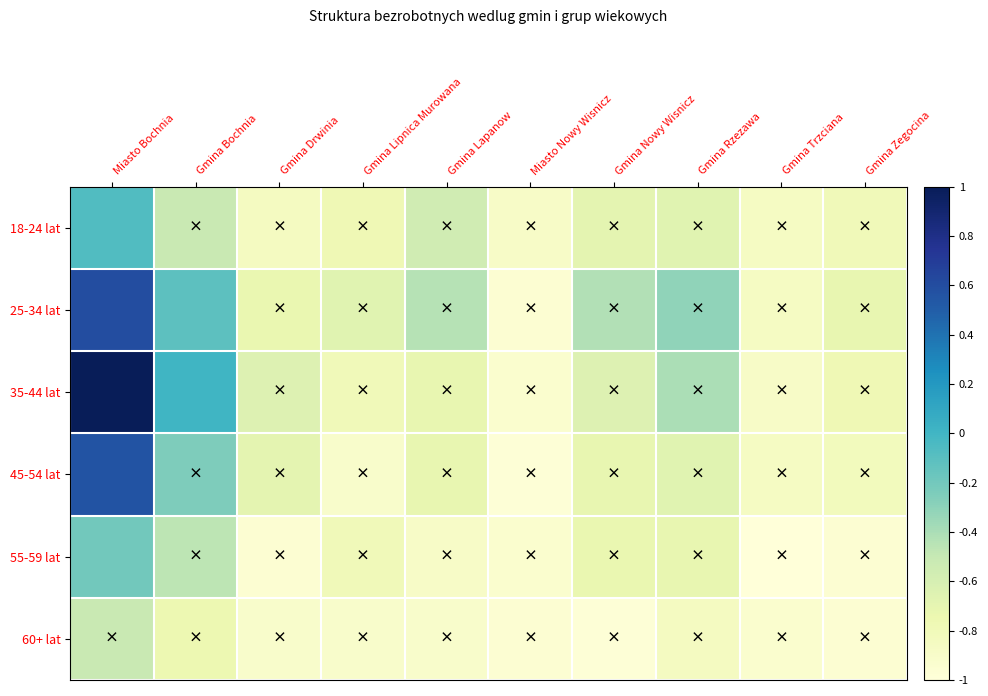

Reading right to left, list all the values displayed in this chart.

18-24 lat: Gmina Zegocina=-0.8	Gmina Trzciana=-0.9	Gmina Rzezawa=-0.7	Gmina Nowy Wisnicz=-0.7	Miasto Nowy Wisnicz=-0.9	Gmina Lapanow=-0.6	Gmina Lipnica Murowana=-0.8	Gmina Drwinia=-0.8	Gmina Bochnia=-0.5	Miasto Bochnia=-0.1
25-34 lat: Gmina Zegocina=-0.7	Gmina Trzciana=-0.9	Gmina Rzezawa=-0.3	Gmina Nowy Wisnicz=-0.4	Miasto Nowy Wisnicz=-1.0	Gmina Lapanow=-0.4	Gmina Lipnica Murowana=-0.7	Gmina Drwinia=-0.7	Gmina Bochnia=-0.1	Miasto Bochnia=0.6
35-44 lat: Gmina Zegocina=-0.8	Gmina Trzciana=-0.9	Gmina Rzezawa=-0.4	Gmina Nowy Wisnicz=-0.6	Miasto Nowy Wisnicz=-0.9	Gmina Lapanow=-0.7	Gmina Lipnica Murowana=-0.8	Gmina Drwinia=-0.6	Gmina Bochnia=0.0	Miasto Bochnia=1.0
45-54 lat: Gmina Zegocina=-0.8	Gmina Trzciana=-0.9	Gmina Rzezawa=-0.7	Gmina Nowy Wisnicz=-0.7	Miasto Nowy Wisnicz=-1.0	Gmina Lapanow=-0.7	Gmina Lipnica Murowana=-0.9	Gmina Drwinia=-0.7	Gmina Bochnia=-0.2	Miasto Bochnia=0.6
55-59 lat: Gmina Zegocina=-1.0	Gmina Trzciana=-1.0	Gmina Rzezawa=-0.7	Gmina Nowy Wisnicz=-0.7	Miasto Nowy Wisnicz=-0.9	Gmina Lapanow=-0.9	Gmina Lipnica Murowana=-0.8	Gmina Drwinia=-1.0	Gmina Bochnia=-0.5	Miasto Bochnia=-0.2
60+ lat: Gmina Zegocina=-1.0	Gmina Trzciana=-0.9	Gmina Rzezawa=-0.8	Gmina Nowy Wisnicz=-1.0	Miasto Nowy Wisnicz=-1.0	Gmina Lapanow=-0.9	Gmina Lipnica Murowana=-0.9	Gmina Drwinia=-0.9	Gmina Bochnia=-0.8	Miasto Bochnia=-0.5